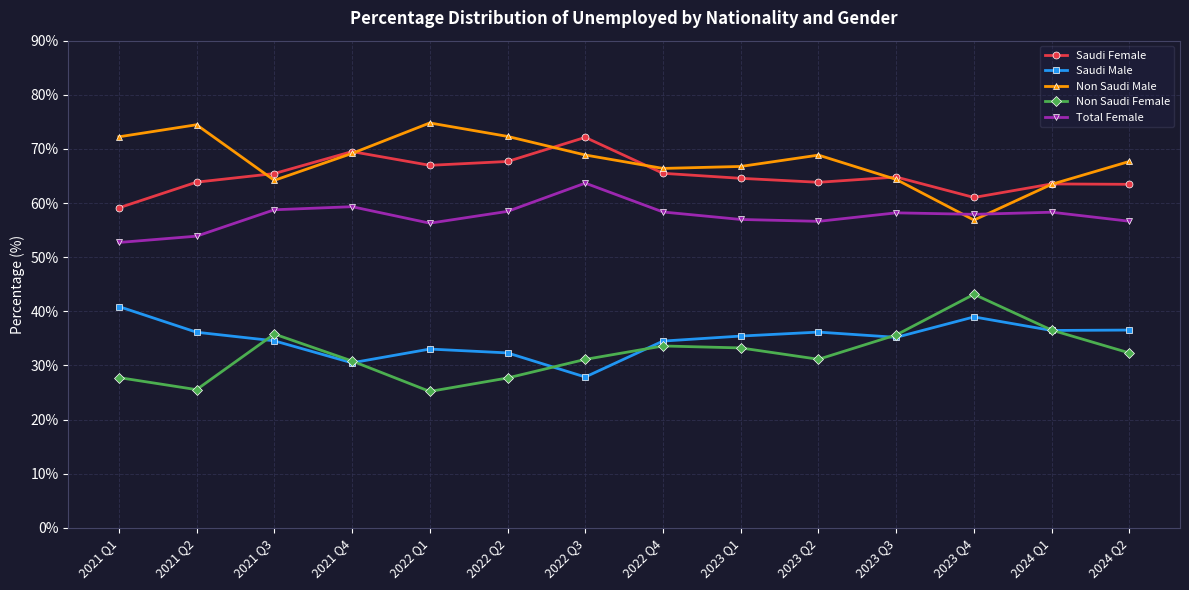

What is the spread (max minus min) of values at 2022 Q4?

32.8